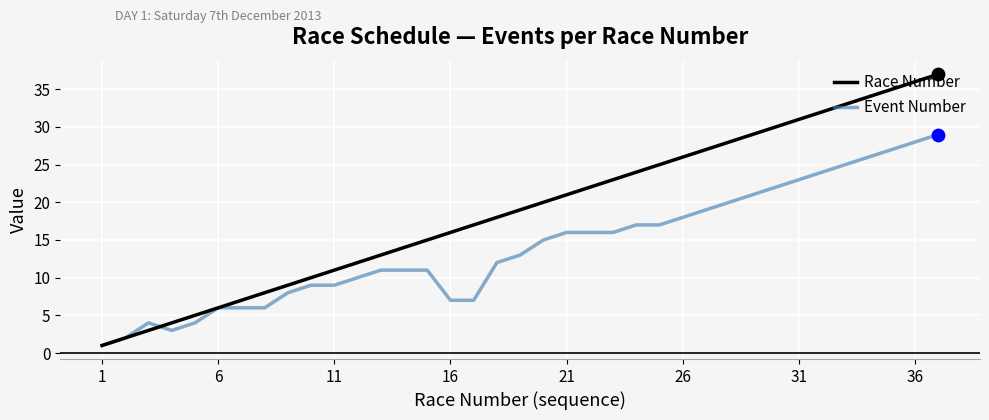

What are all the series names shown in the legend?

Race Number, Event Number